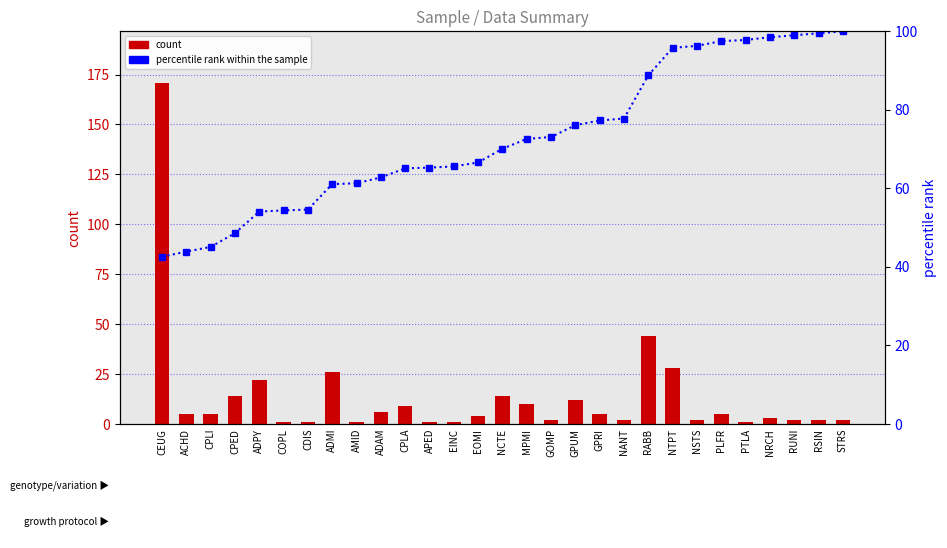

What is the label of the 7th bar from the left?

CDIS